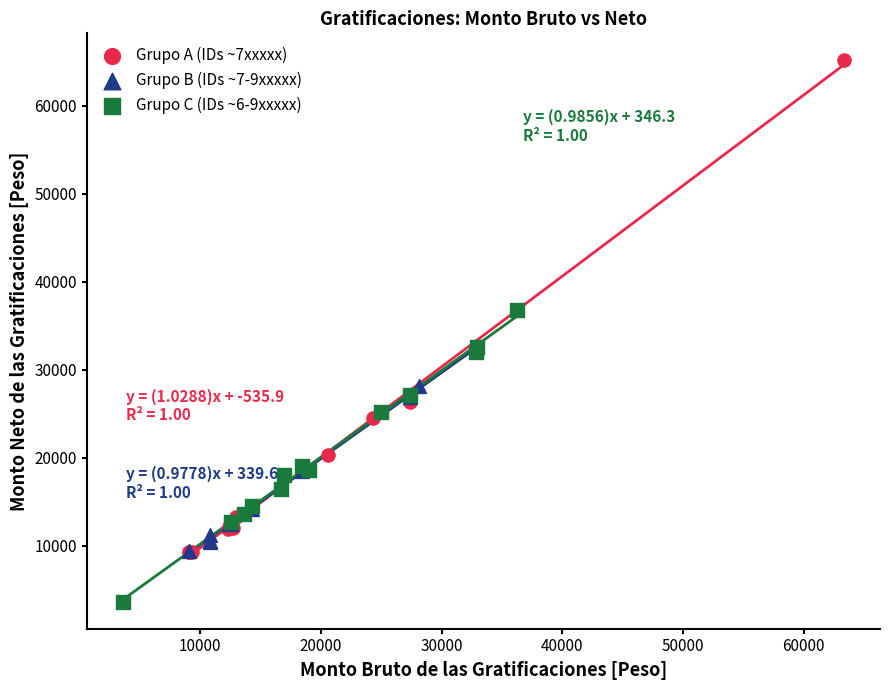

Which series contains the lowest Y value?

Grupo C (IDs ~6-9xxxxx)